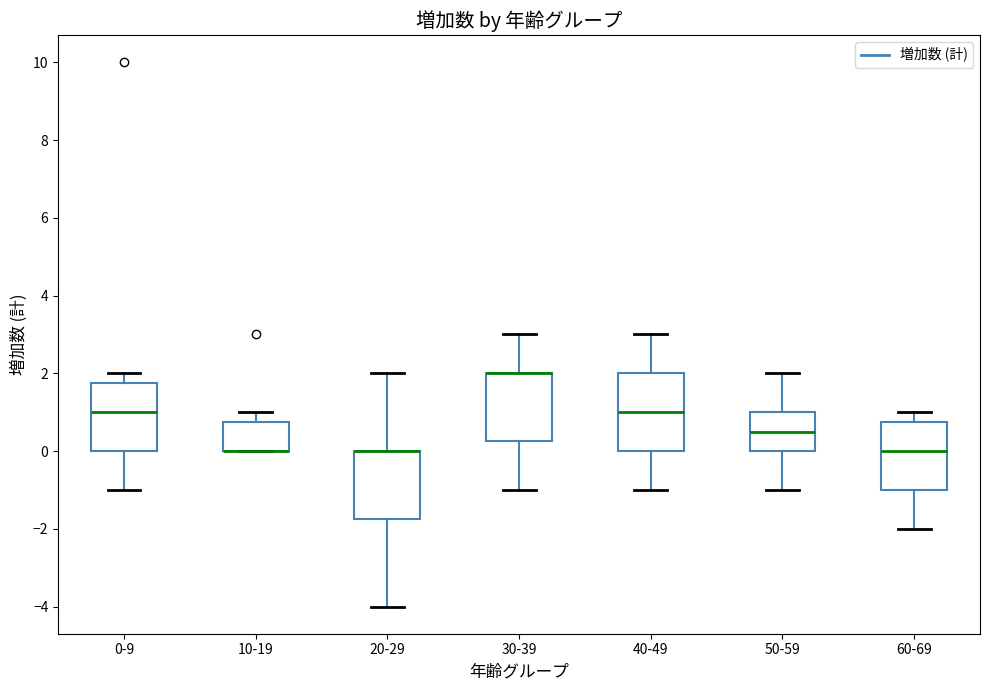

Which box is the tallest, from its lower edge to its upper edge?

40-49